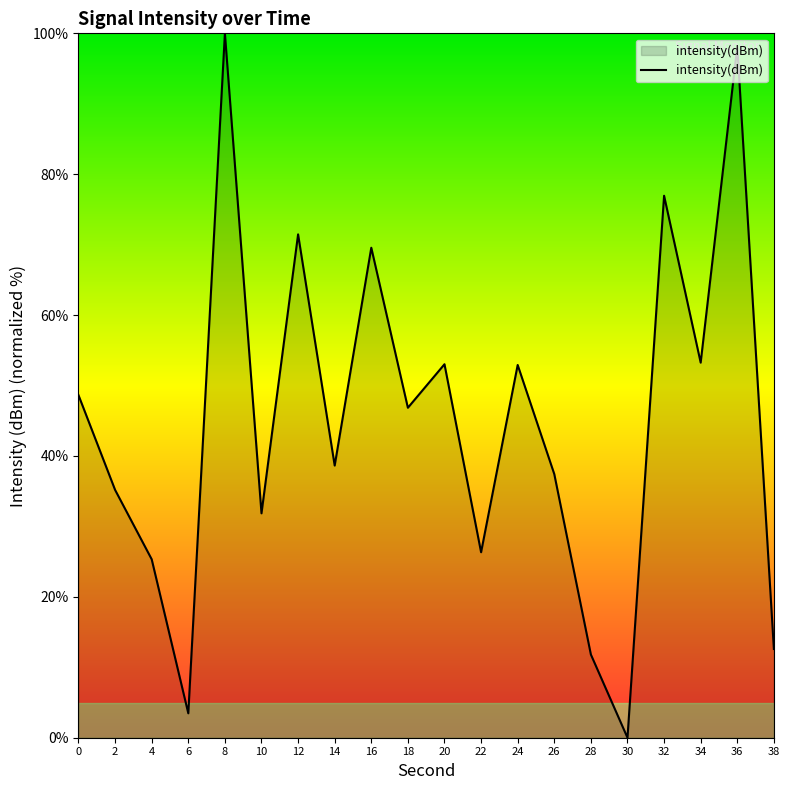

Between 28 and 16, which is larger?

16